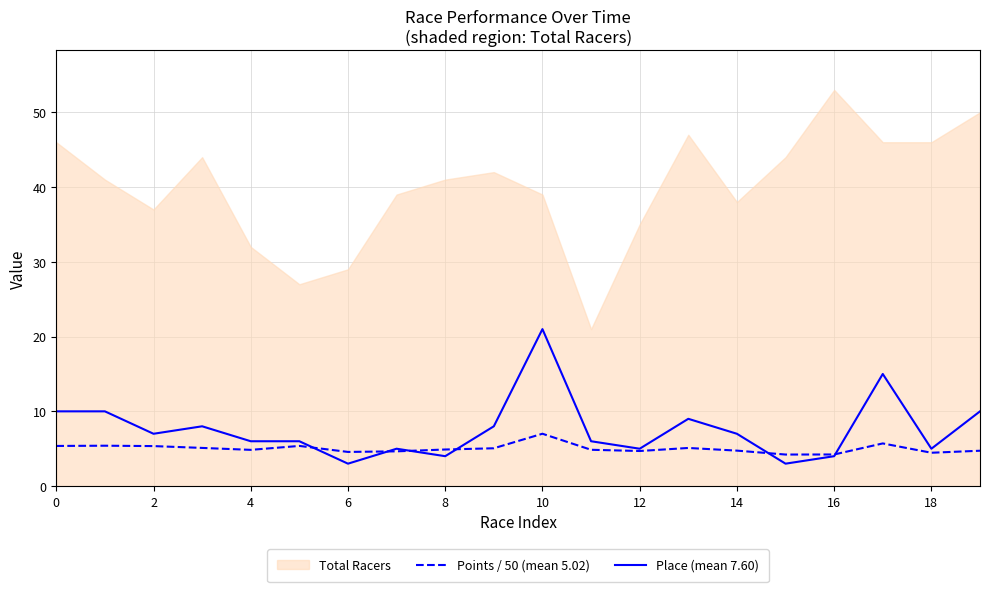

What is the difference between the second highest and minimum values in the Place (mean 7.60) series?

12.0